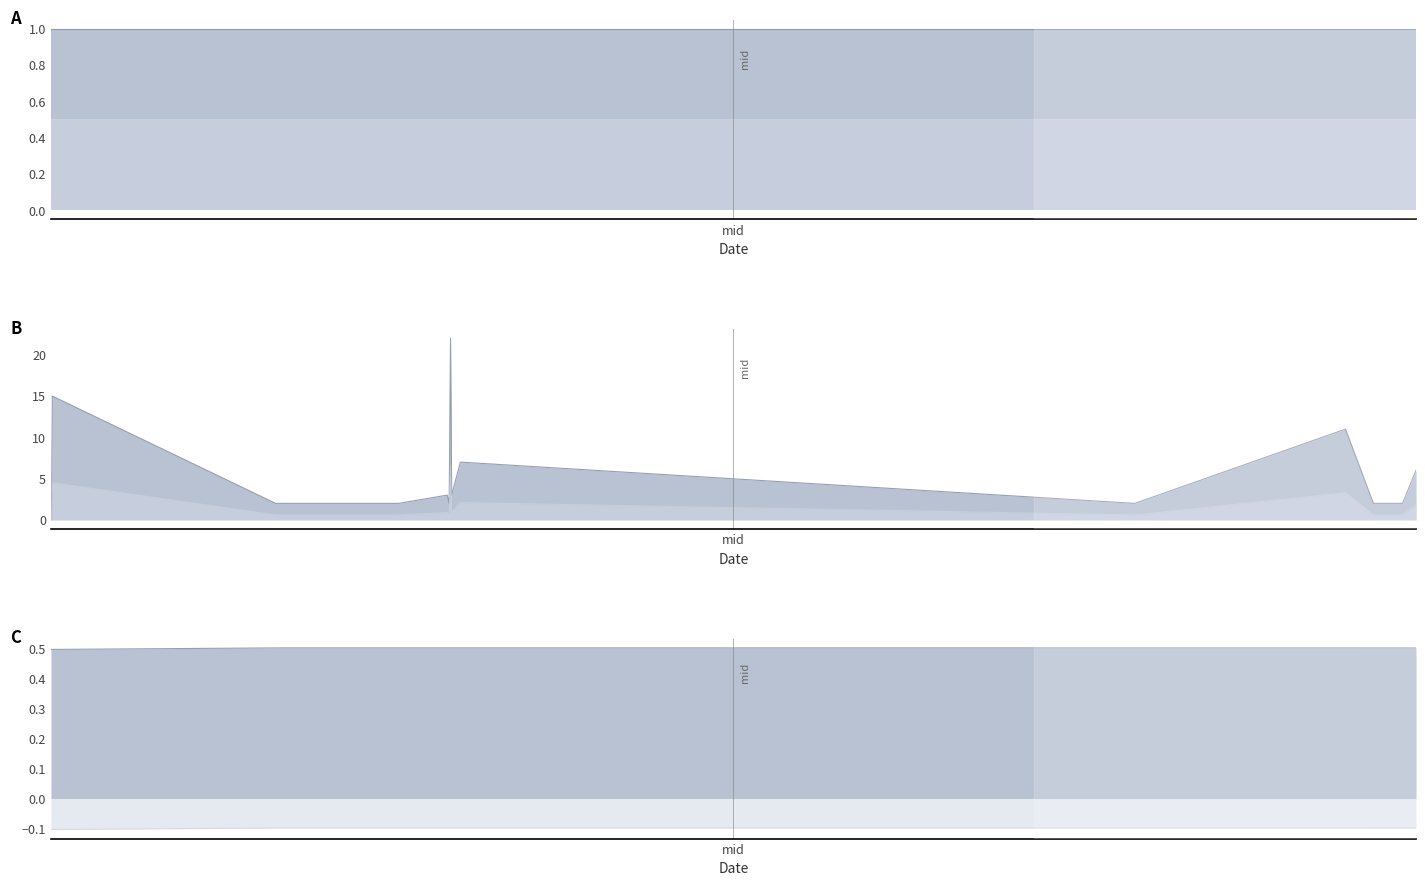

What is the difference between the second highest and minimum values in the io_index series?

15.0